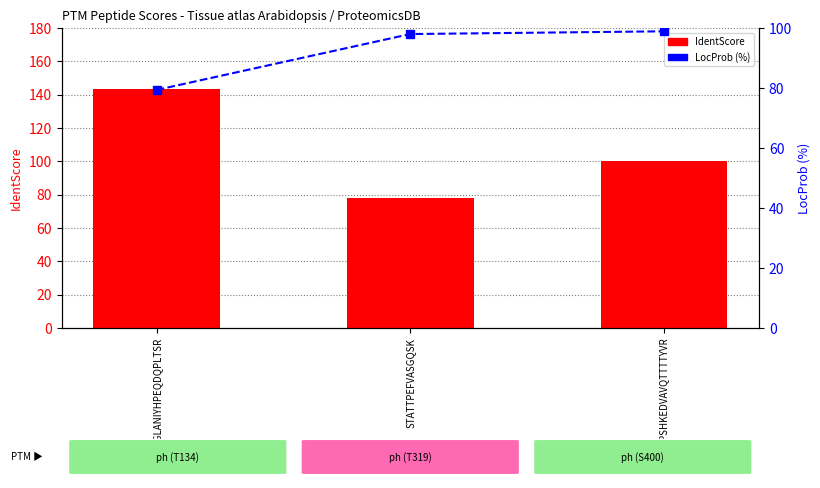

What is the difference between the maximum and second lowest values in the LocProb (%) series?

0.9